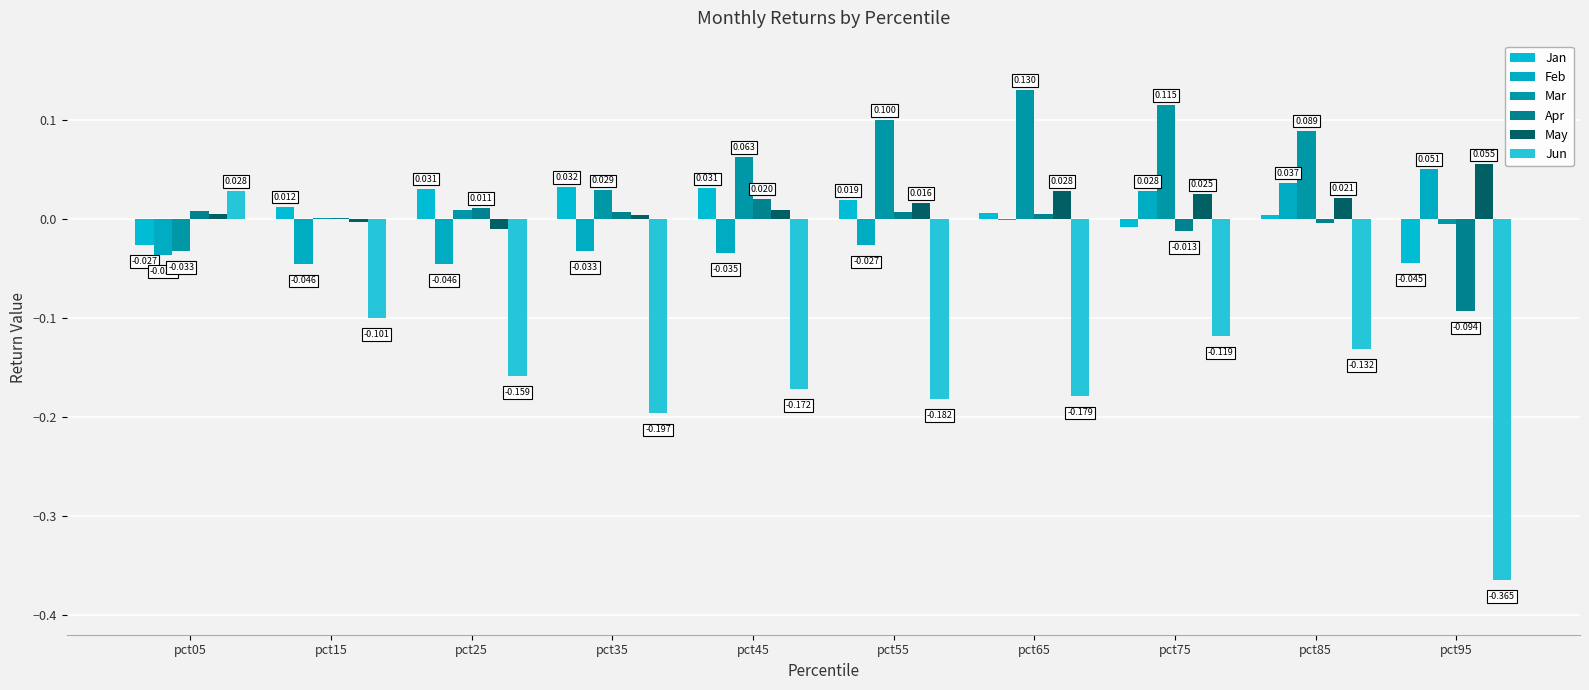

Which category has the lowest value in the Jun series?

pct95